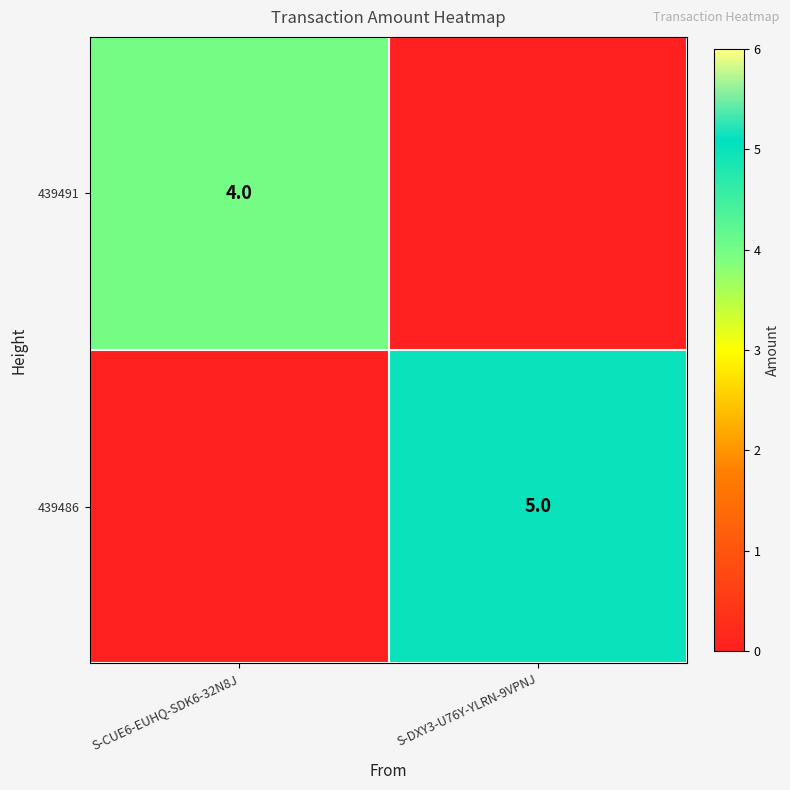

The value of 439491 at S-CUE6-EUHQ-SDK6-32N8J is 6. True or false?

False